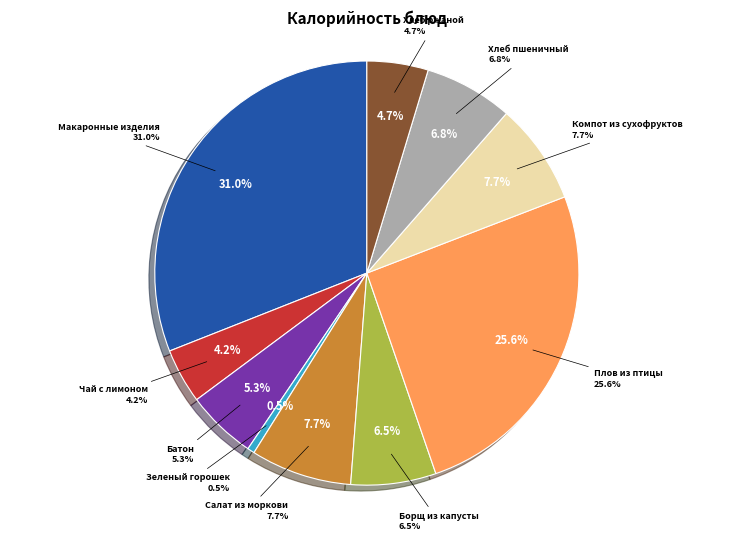

To the nearest percent, what portion does Зеленый горошек порционно represent?

1%